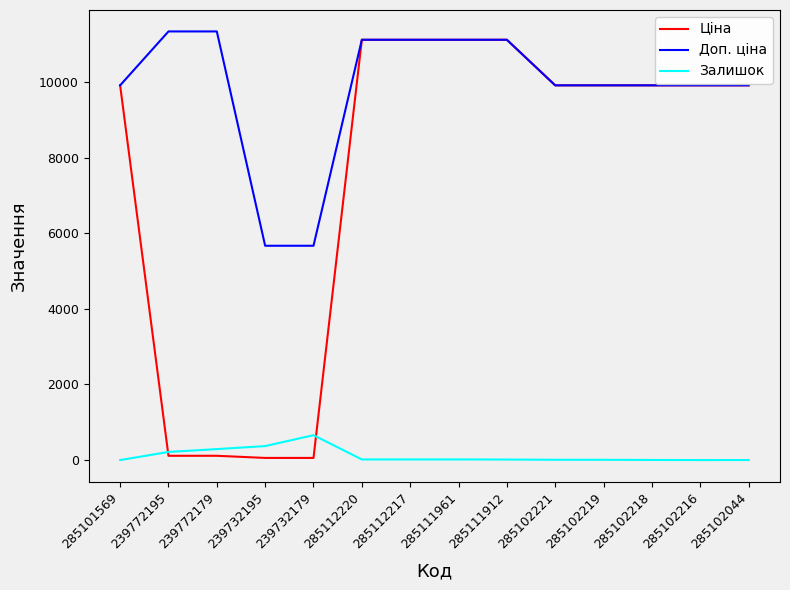

Is the value of Доп. ціна at 239772195 greater than the value of Залишок at 285112217?

Yes